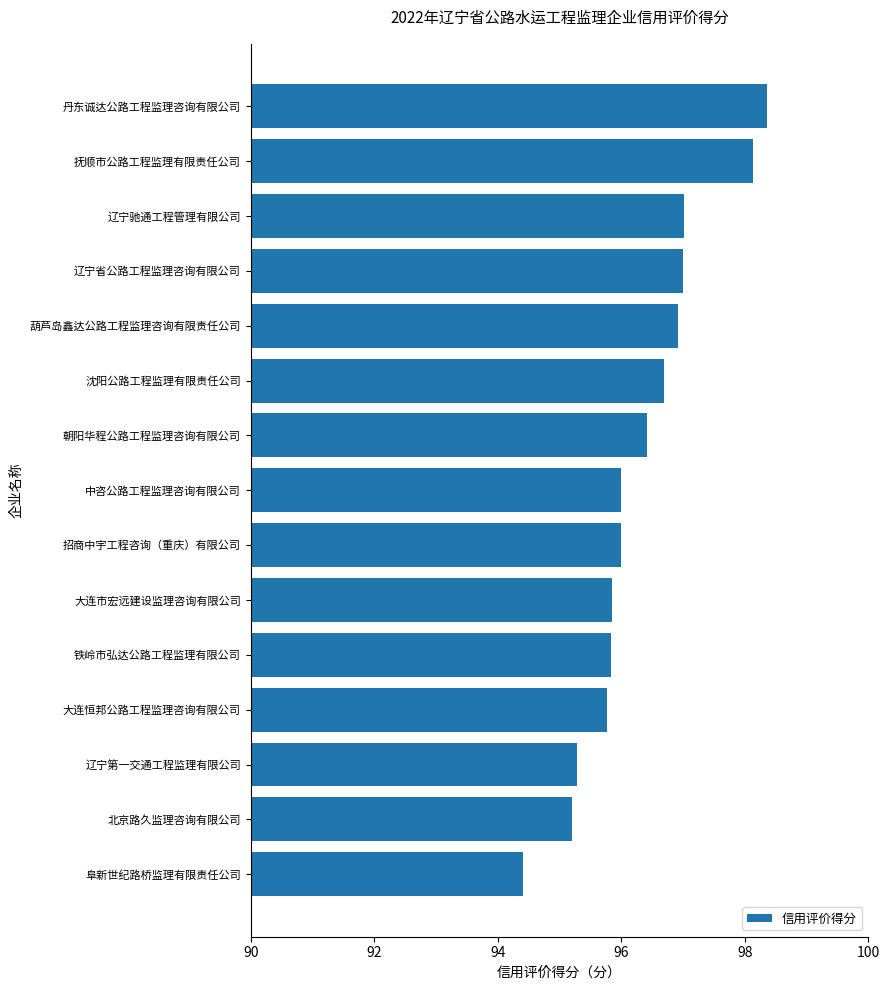

Which label corresponds to the largest value in the chart?

丹东诚达公路工程监理咨询有限公司